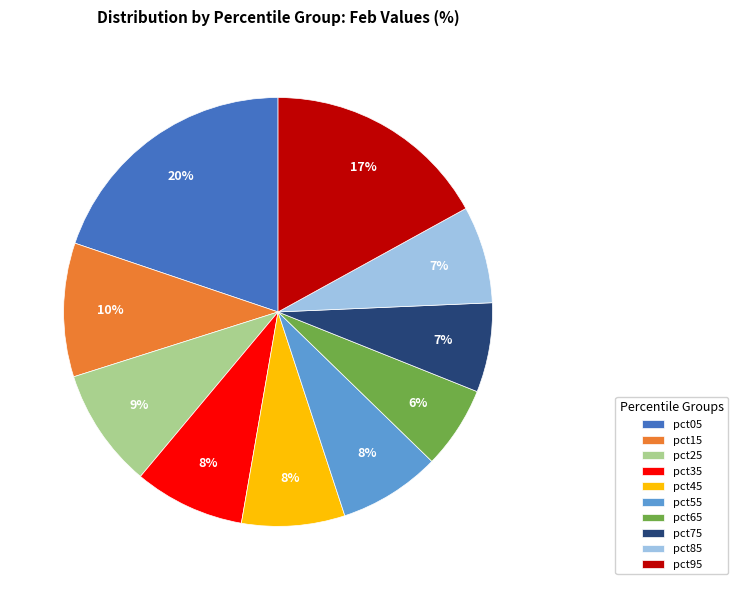

To the nearest percent, what percentage of the pie is pct35?

8%